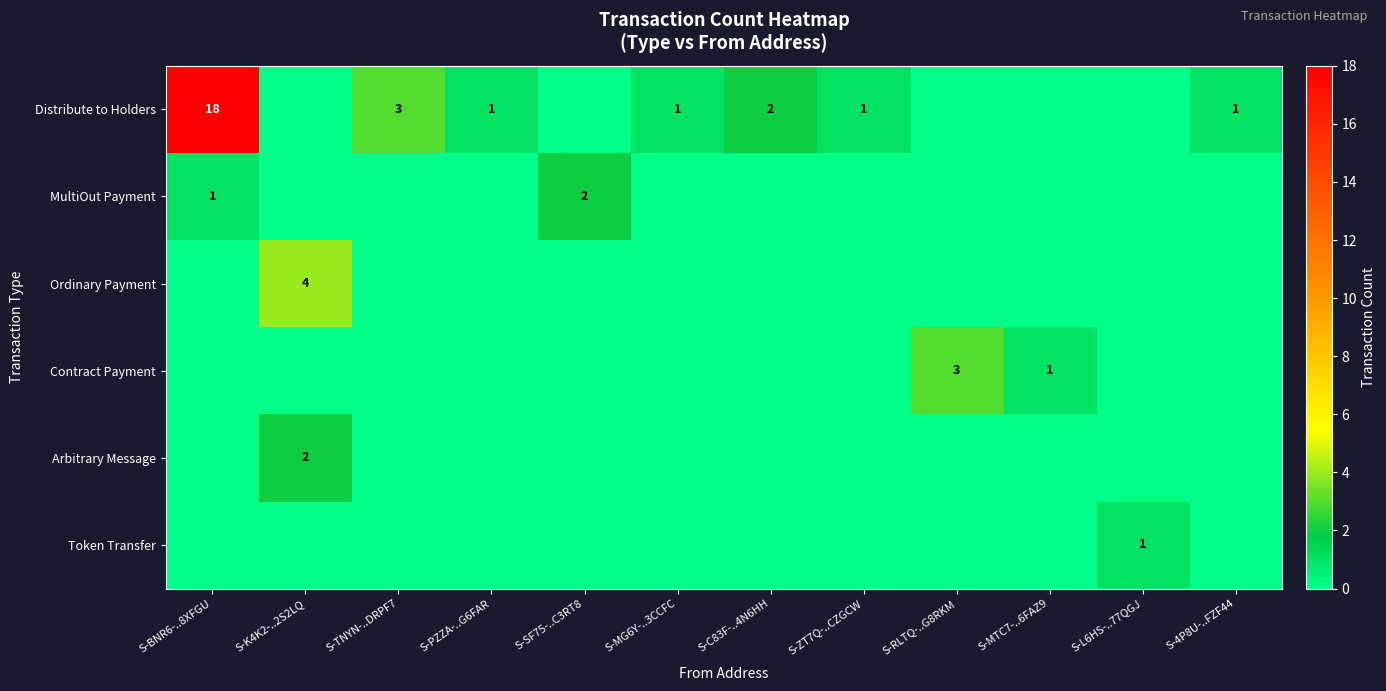

The MultiOut Payment series shows 2 at S-SF75-..C3RT8. True or false?

True